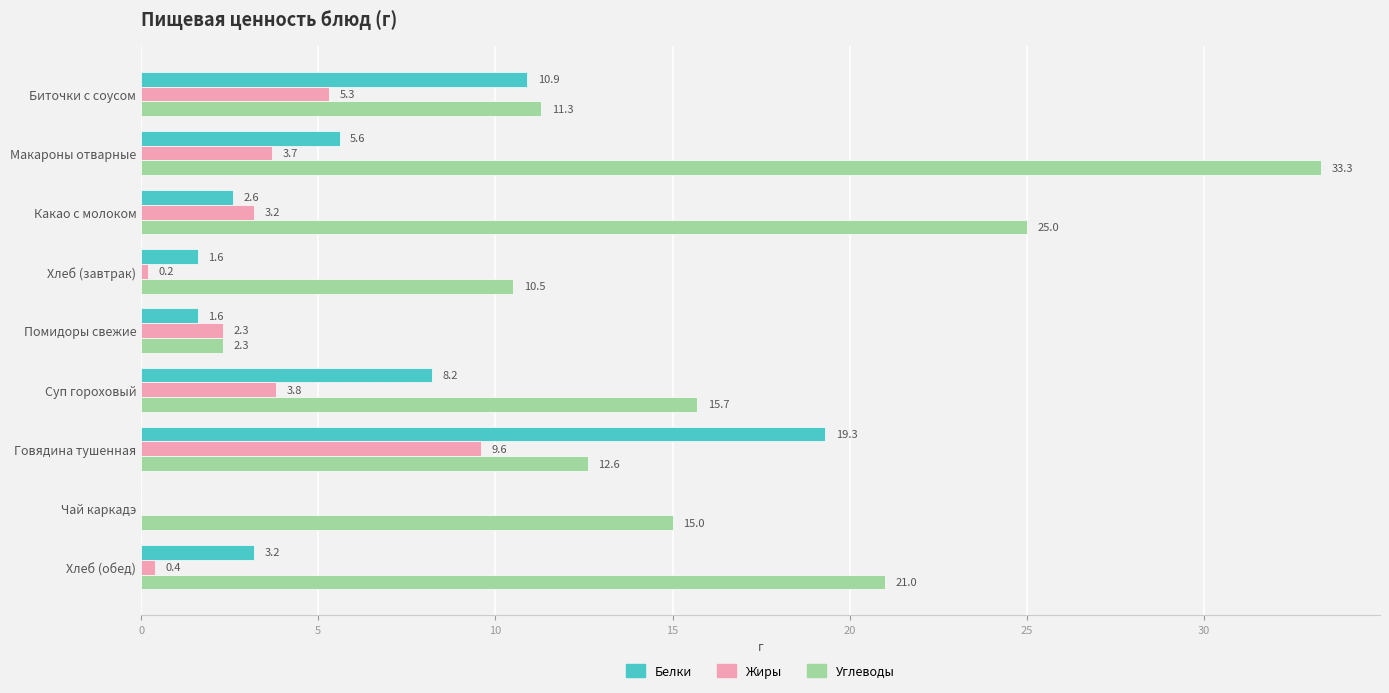

At which category is the sum across all series the highest?

Макароны отварные